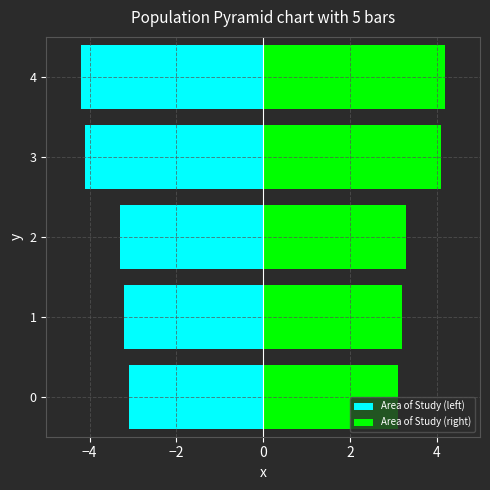

Is it true that Area of Study (right) equals 5.6 at 0?

False